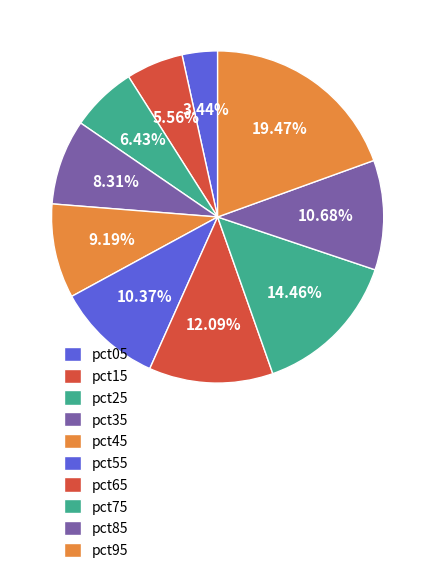

How many slices are in this pie chart?

10